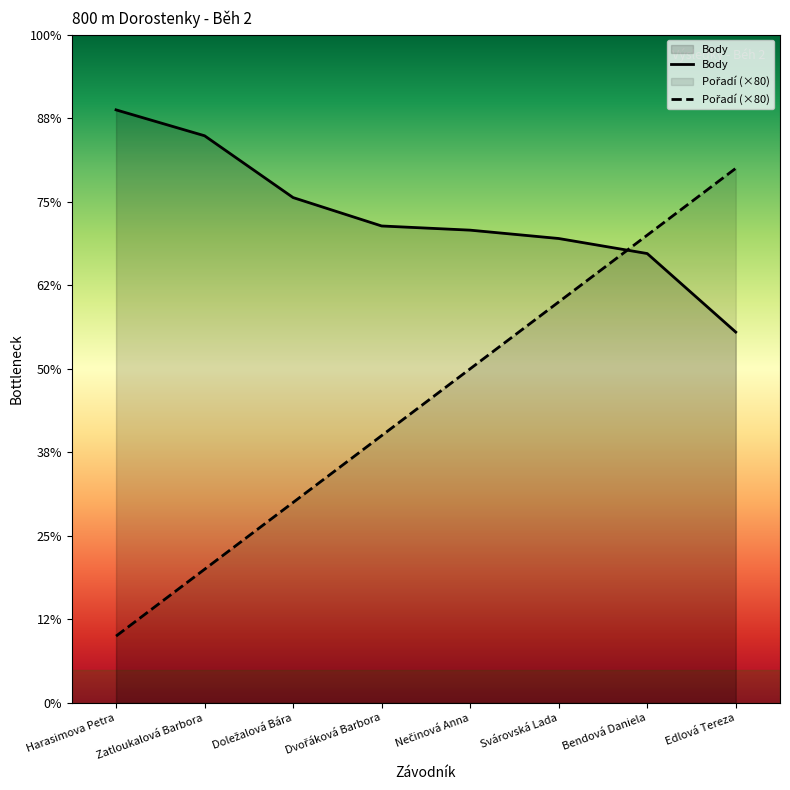

Is it true that Body equals 273 at Nečinová Anna?

False